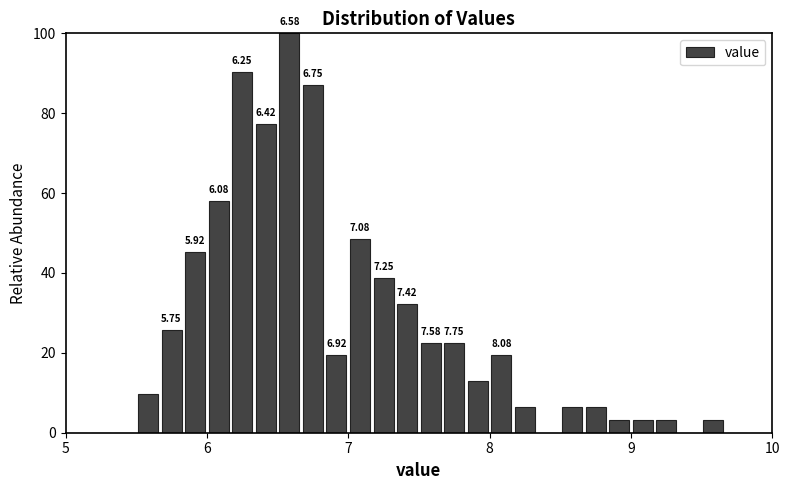

Around what value on the x-axis is the tallest bar? Give the approximate position of its centre, as read against the axis.

6.6